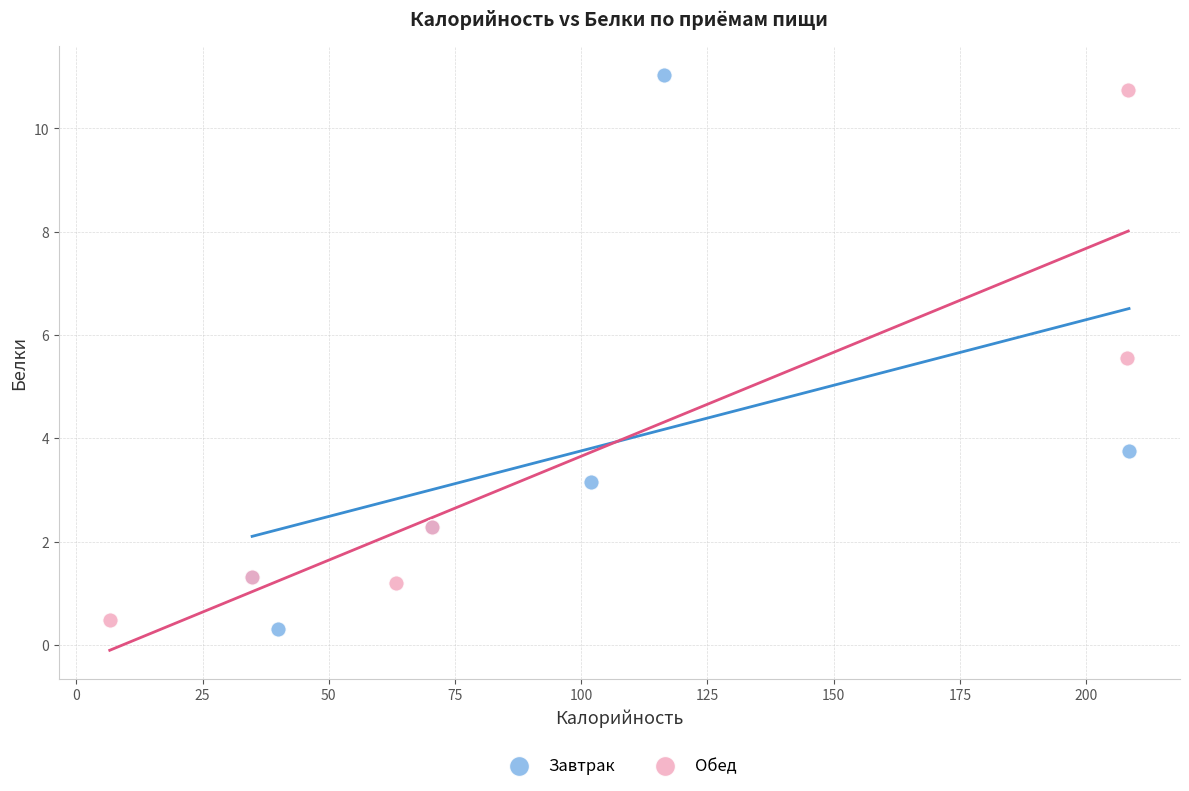

What are all the series names shown in the legend?

Завтрак, Обед